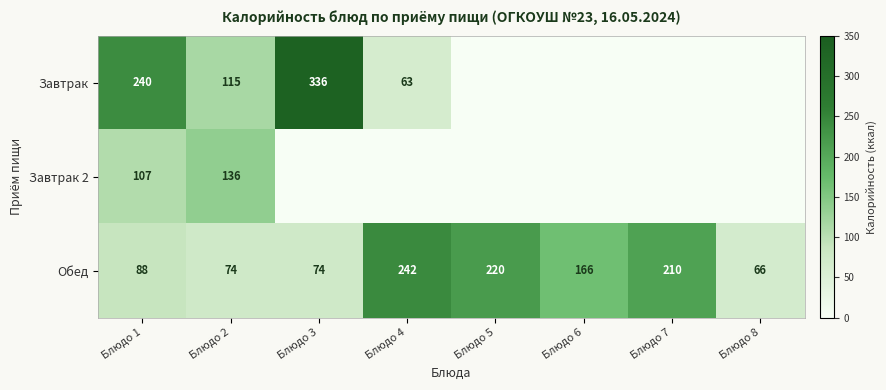

At how many categories does at least one series exceed 237?

3